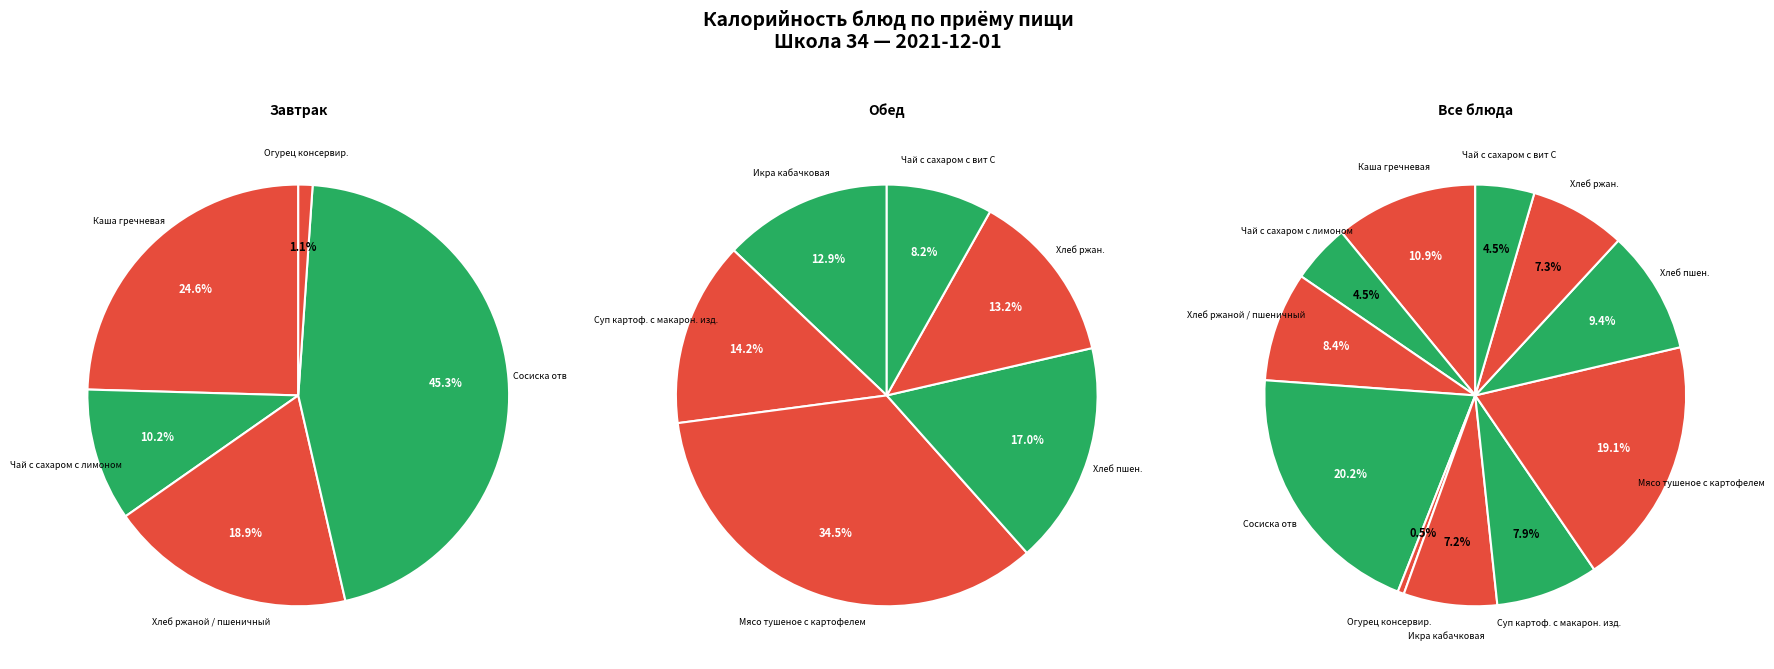

To the nearest percent, what percentage of the pie is Хлеб ржаной / пшеничный?

8%